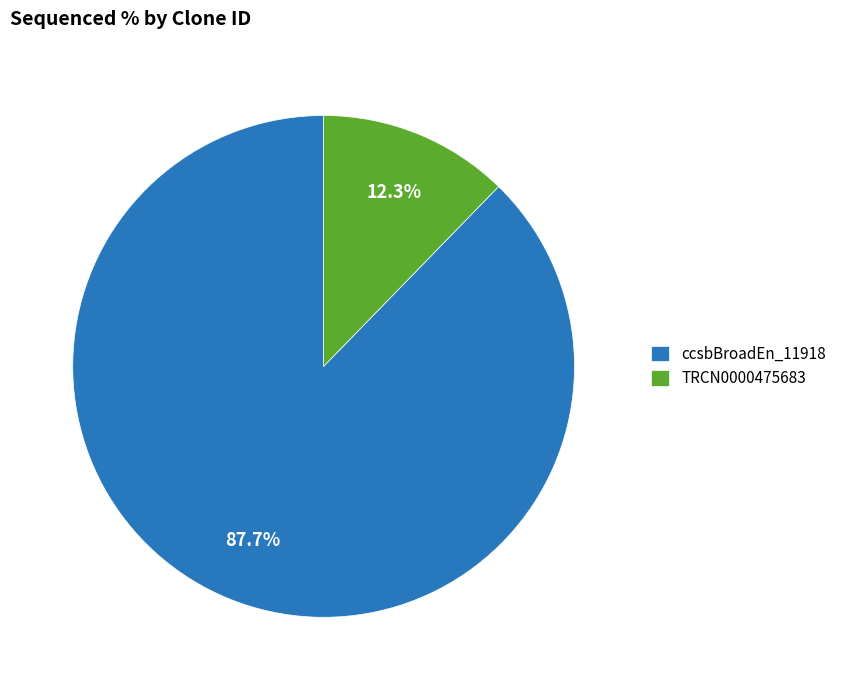

What is the smallest slice in the pie chart?

TRCN0000475683